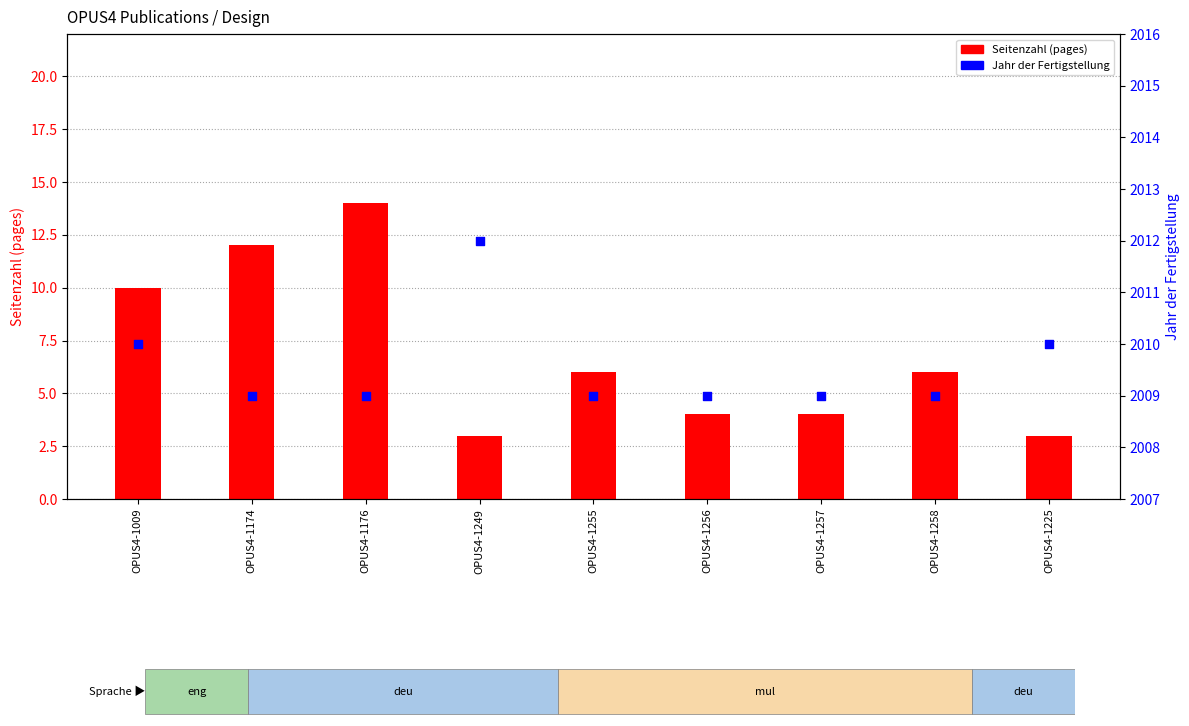

At how many categories does at least one series exceed 1456?

9